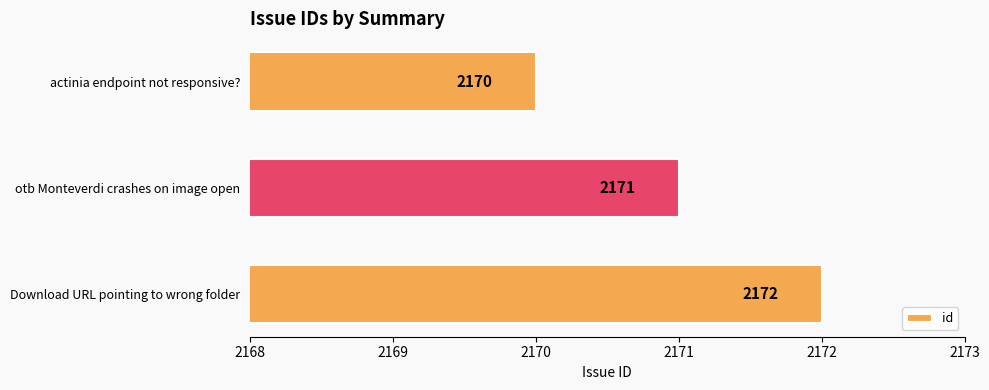

List the labels in order of value, smallest first.

actinia endpoint not responsive?, otb Monteverdi crashes on image open, Download URL pointing to wrong folder